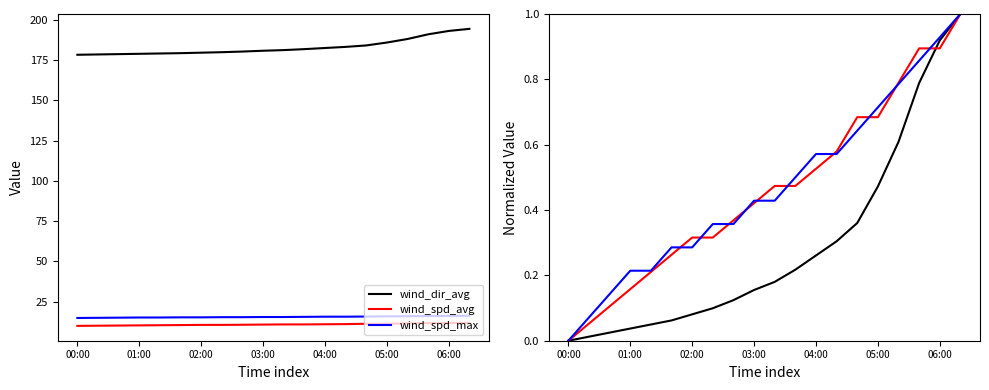

True or false: wind_spd_max has more than 0 points higher than both neighbors.

False